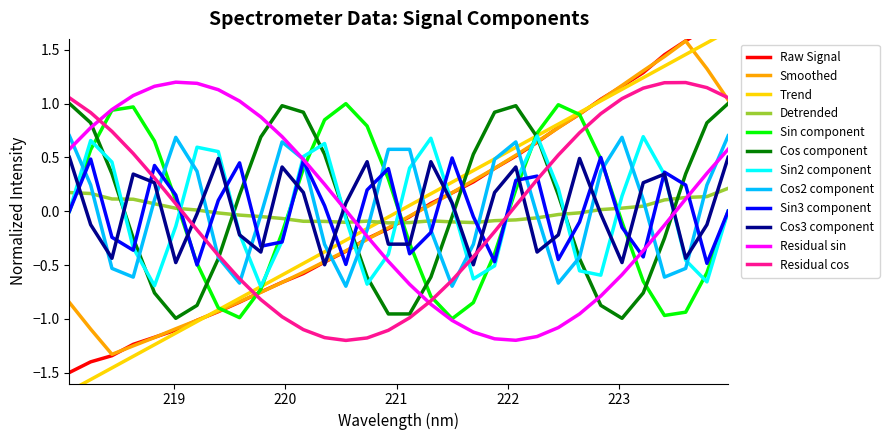

Count the number of categories in the chart.

32